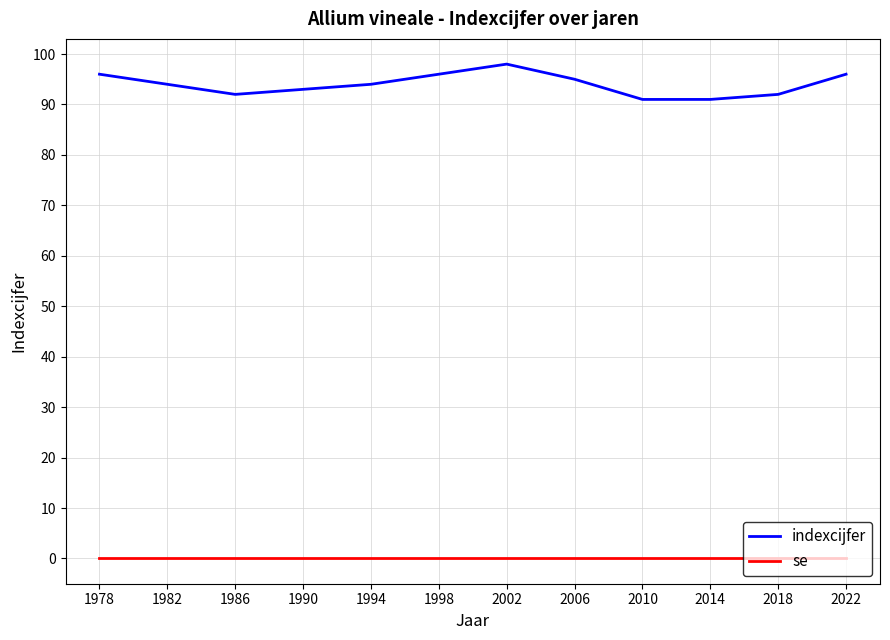

Does the chart have visible grid lines?

Yes